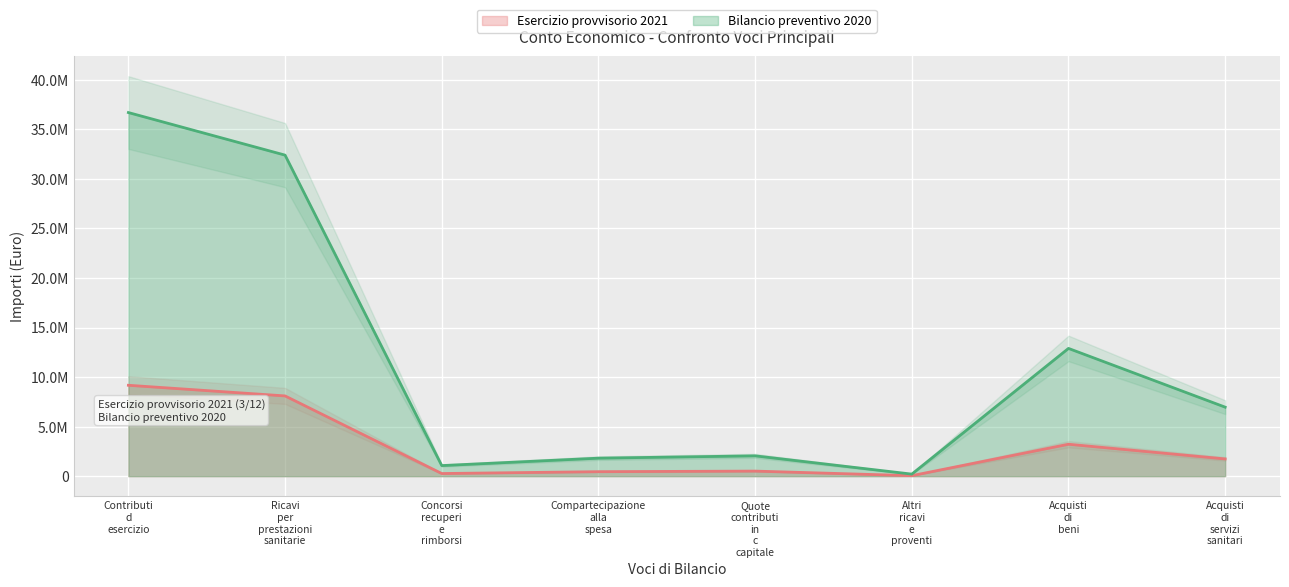

Reading left to right, transcribe all the data shown in this chart.

Esercizio provvisorio 2021: Contributi d esercizio=9175709	Ricavi per prestazioni sanitarie=8101327	Concorsi recuperi e rimborsi=267540	Compartecipazione alla spesa=454868	Quote contributi in c capitale=513212	Altri ricavi e proventi=52186	Acquisti di beni=3224194	Acquisti di servizi sanitari=1741797
Bilancio preventivo 2020: Contributi d esercizio=36702836	Ricavi per prestazioni sanitarie=32405312	Concorsi recuperi e rimborsi=1070162	Compartecipazione alla spesa=1819473	Quote contributi in c capitale=2052852	Altri ricavi e proventi=208745	Acquisti di beni=12896775	Acquisti di servizi sanitari=6967191